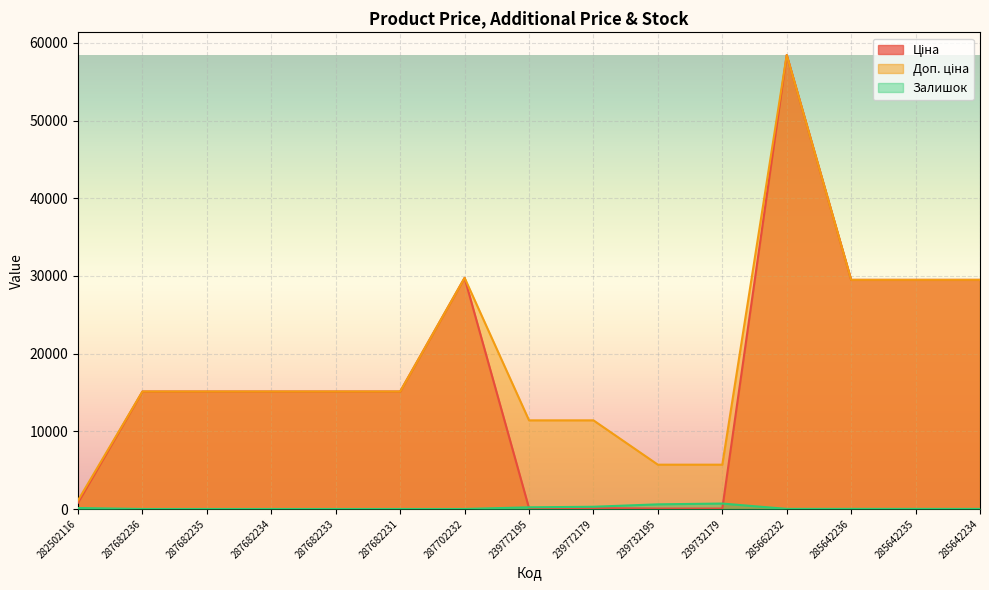

Where does the Доп. ціна series first go above 15120?

287702232